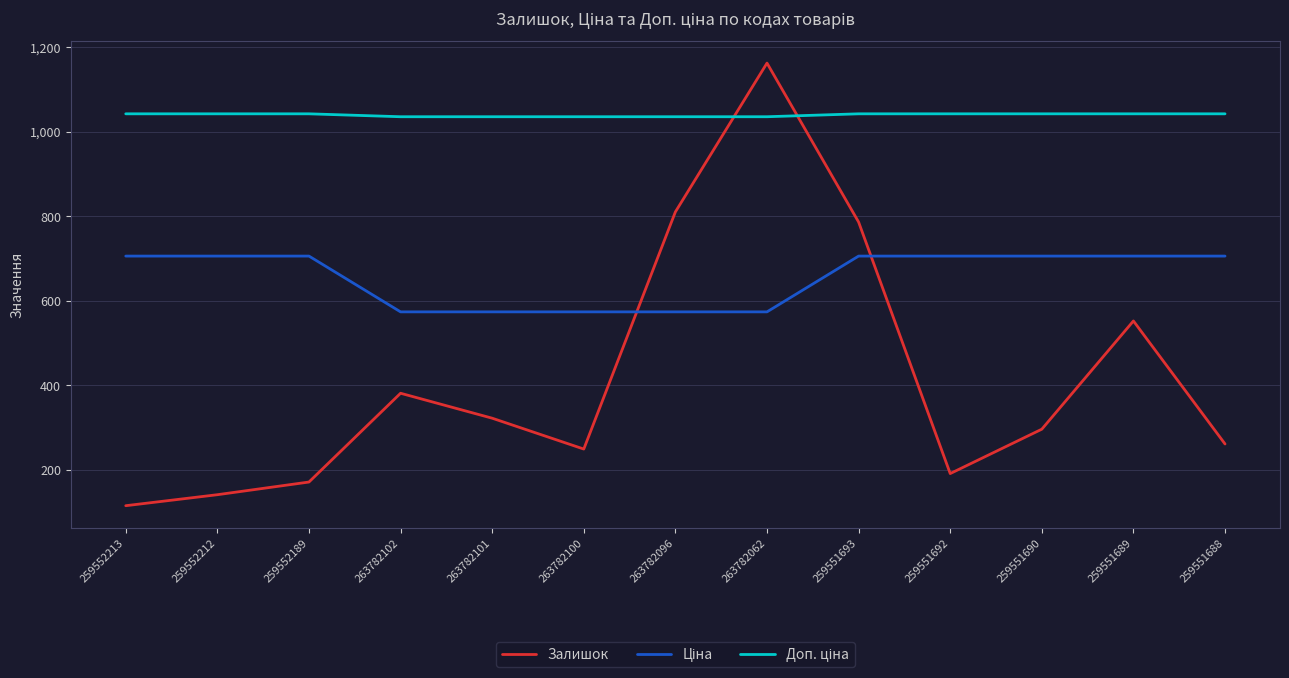

At which label is Залишок closest to 638?

259551689